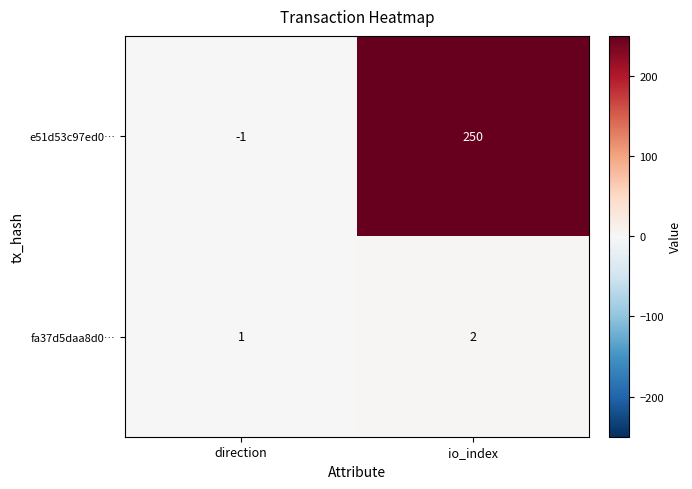

Count the number of data series in this chart.

2